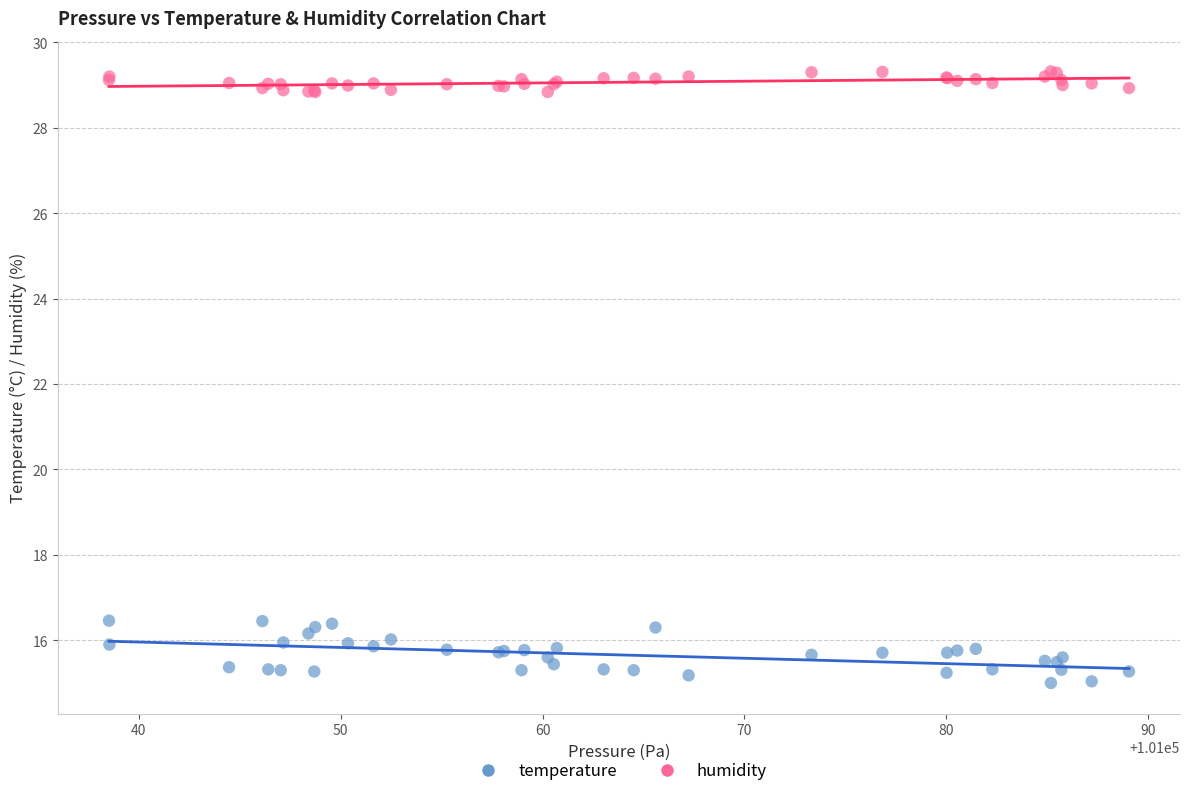

What is the X range (max minus min) for the scatter plot?

50.5